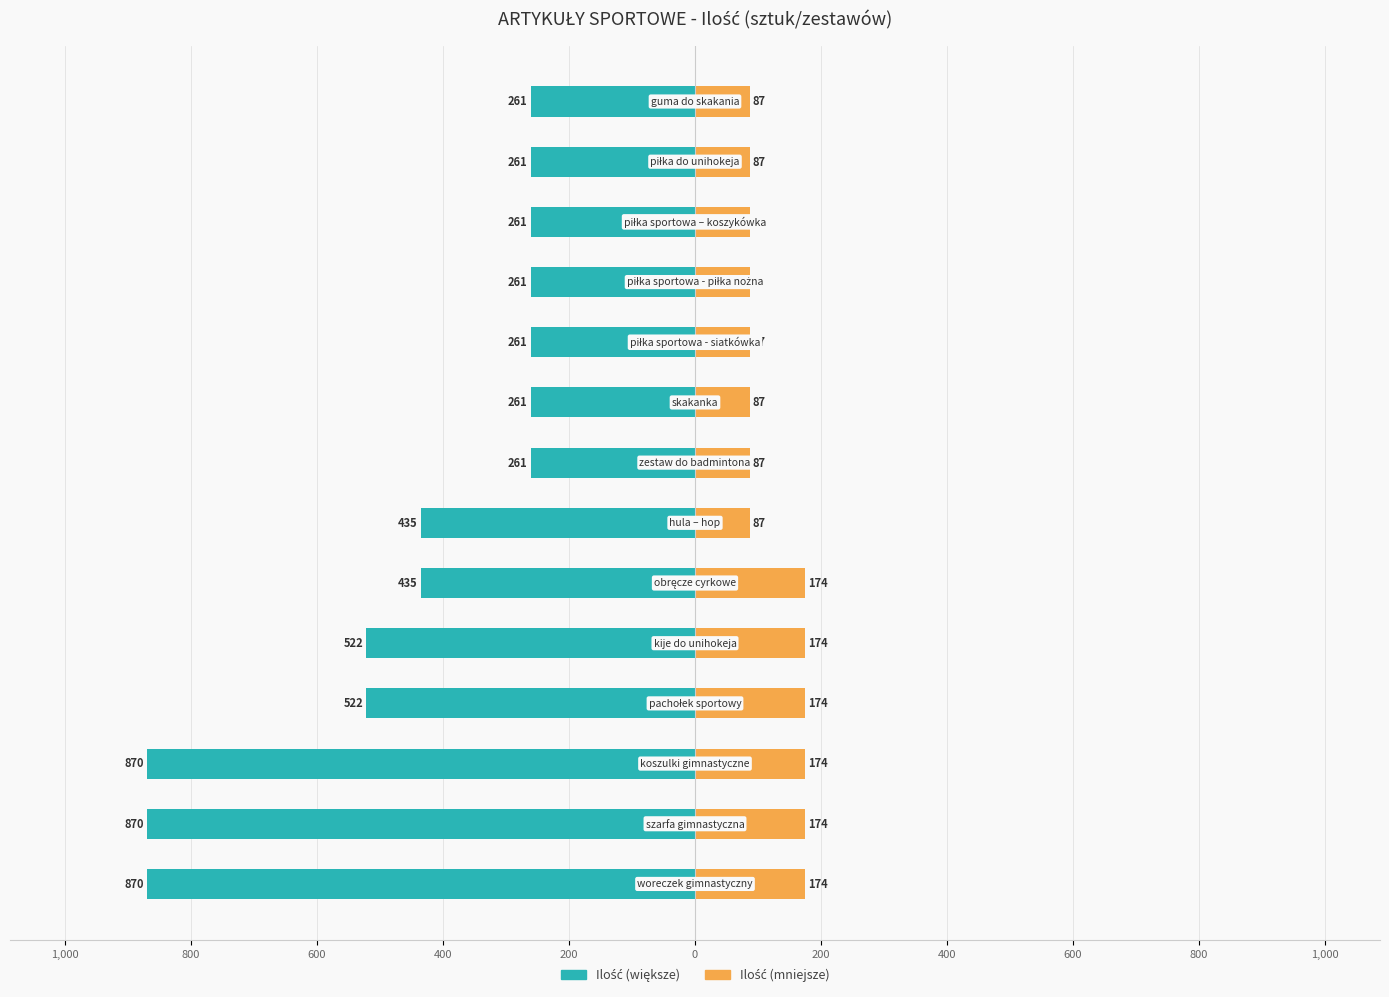

How many groups of bars are there?

14